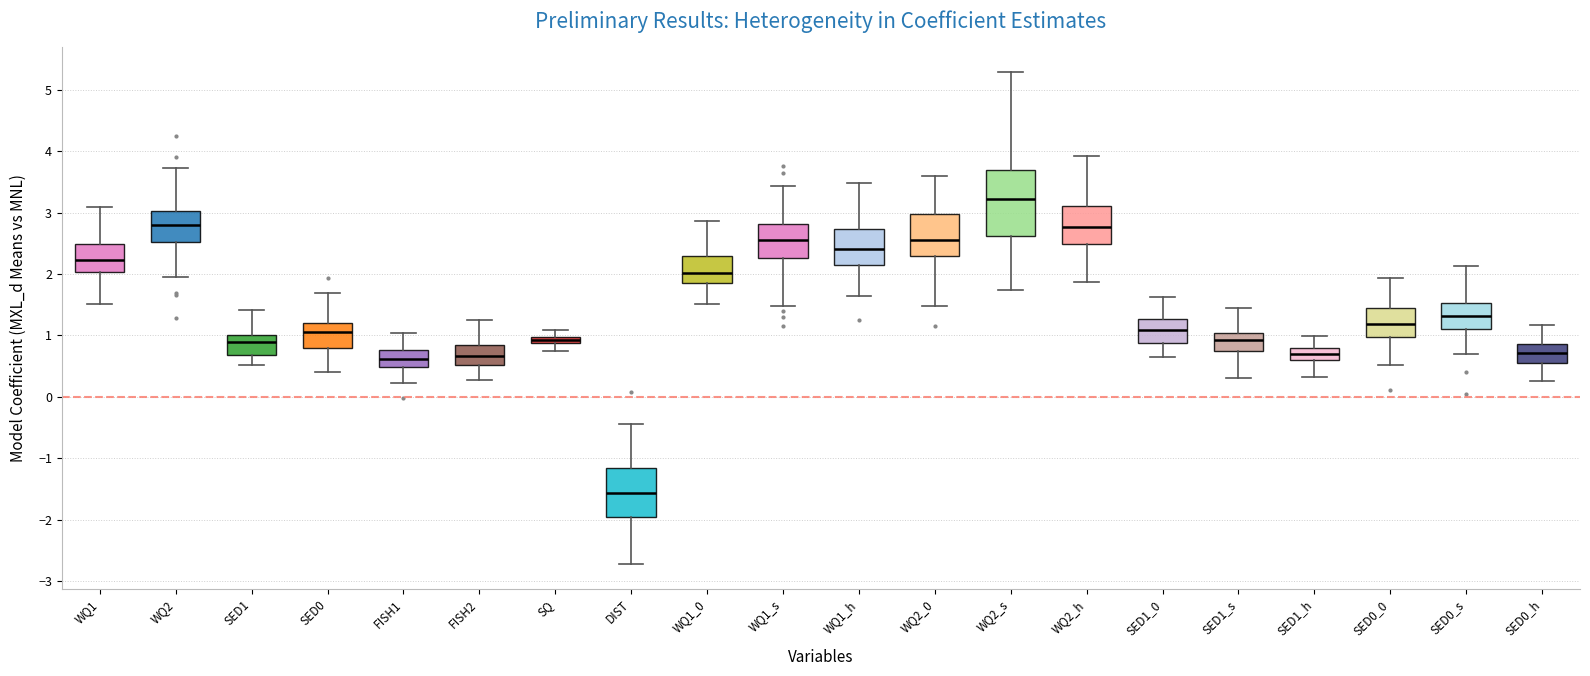

Which box has the highest median line?

WQ2_s